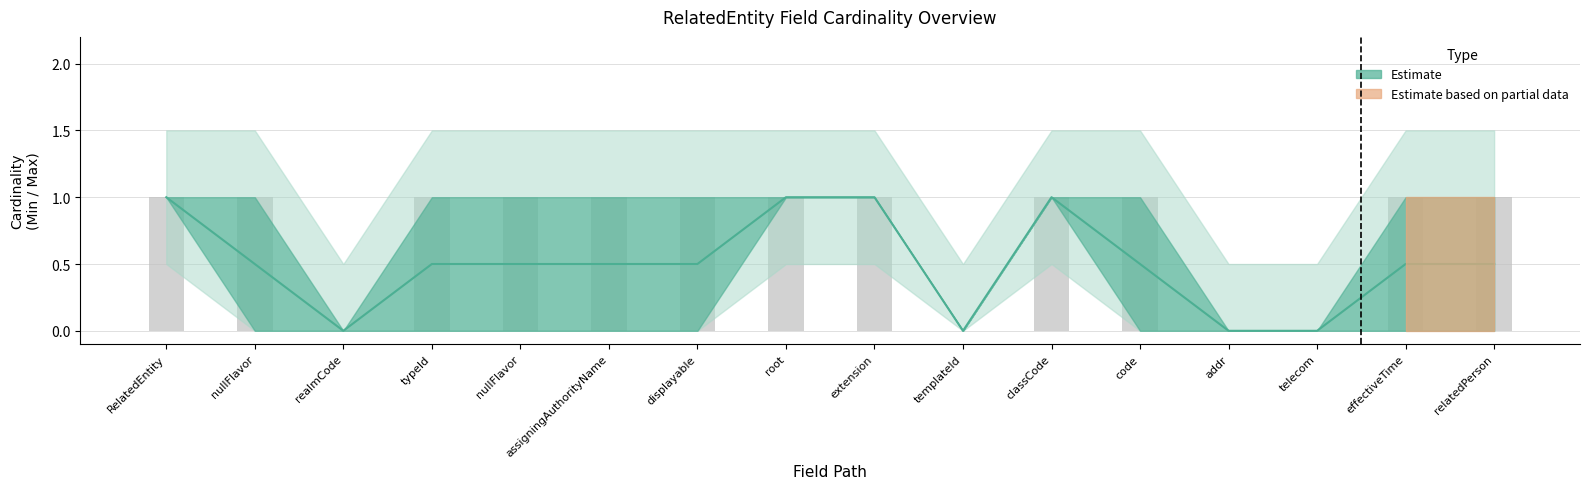

Which has a higher value, addr or classCode?

classCode